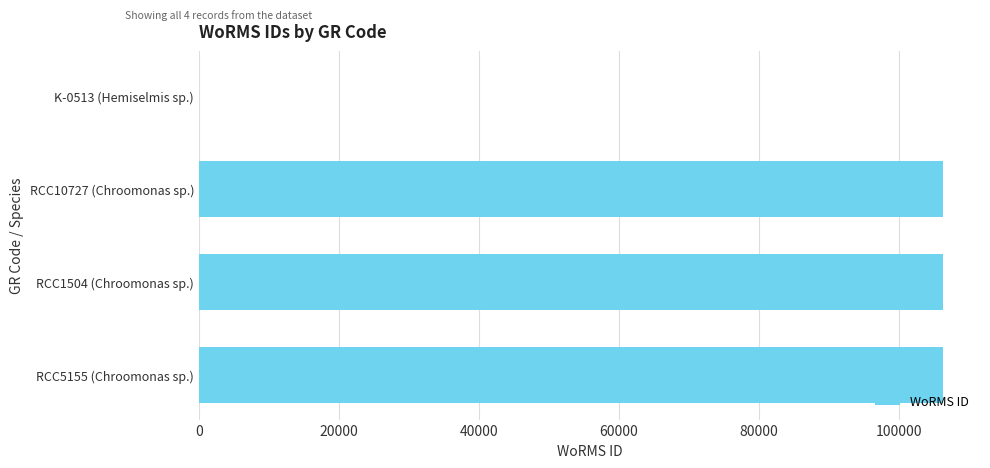

The value at RCC10727 (Chroomonas sp.) is 106281. True or false?

True